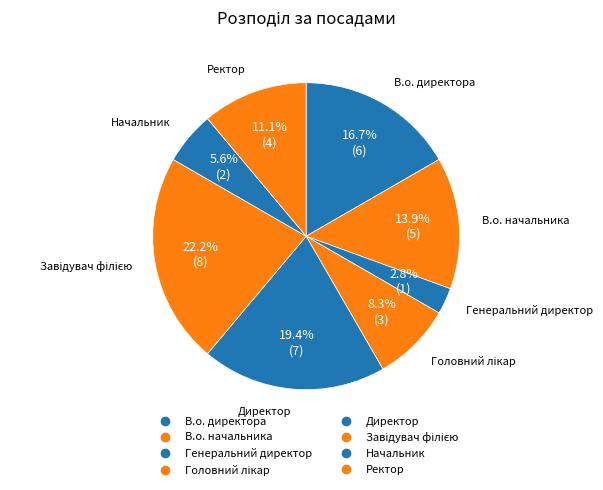

Does В.о. начальника represent more than half of the total?

No